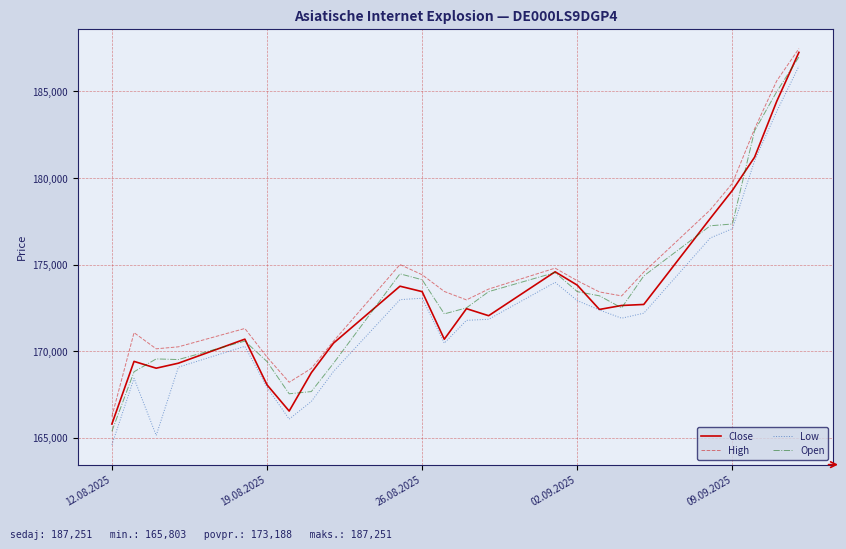

Which series has the widest spread of values?

Low